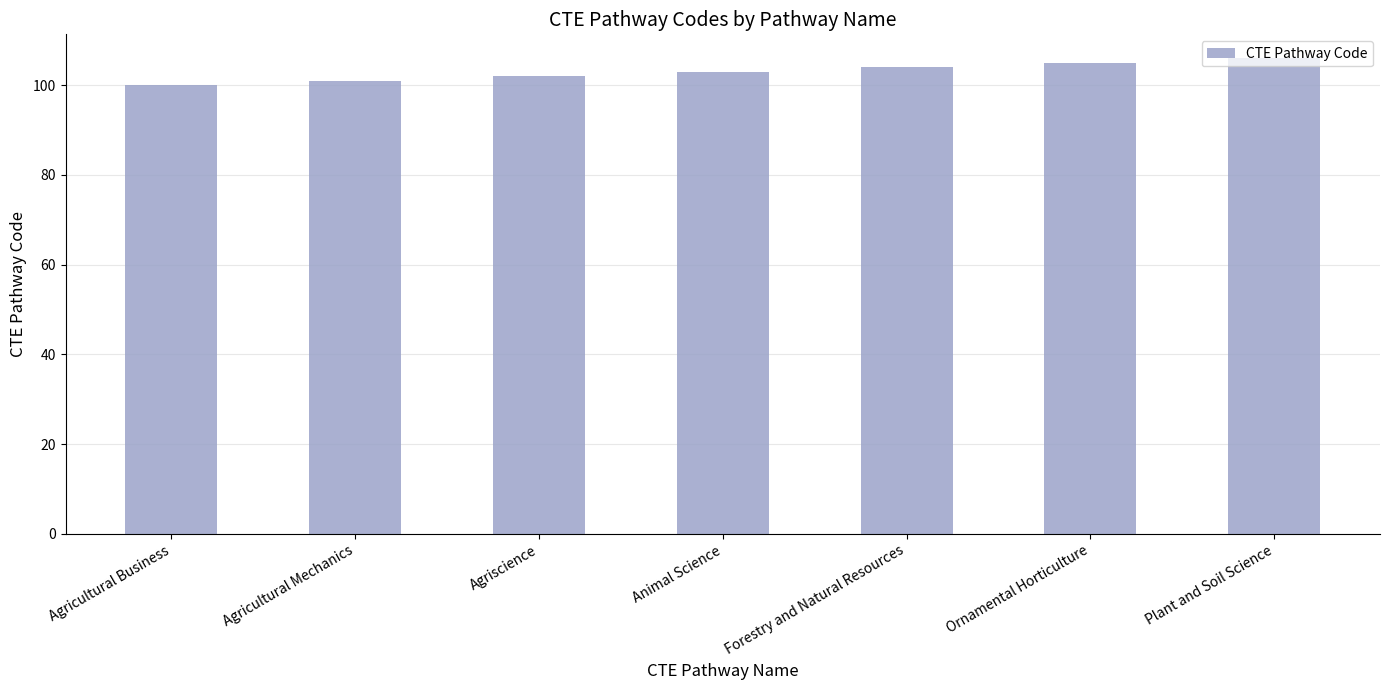

List the labels in order of value, smallest first.

Agricultural Business, Agricultural Mechanics, Agriscience, Animal Science, Forestry and Natural Resources, Ornamental Horticulture, Plant and Soil Science